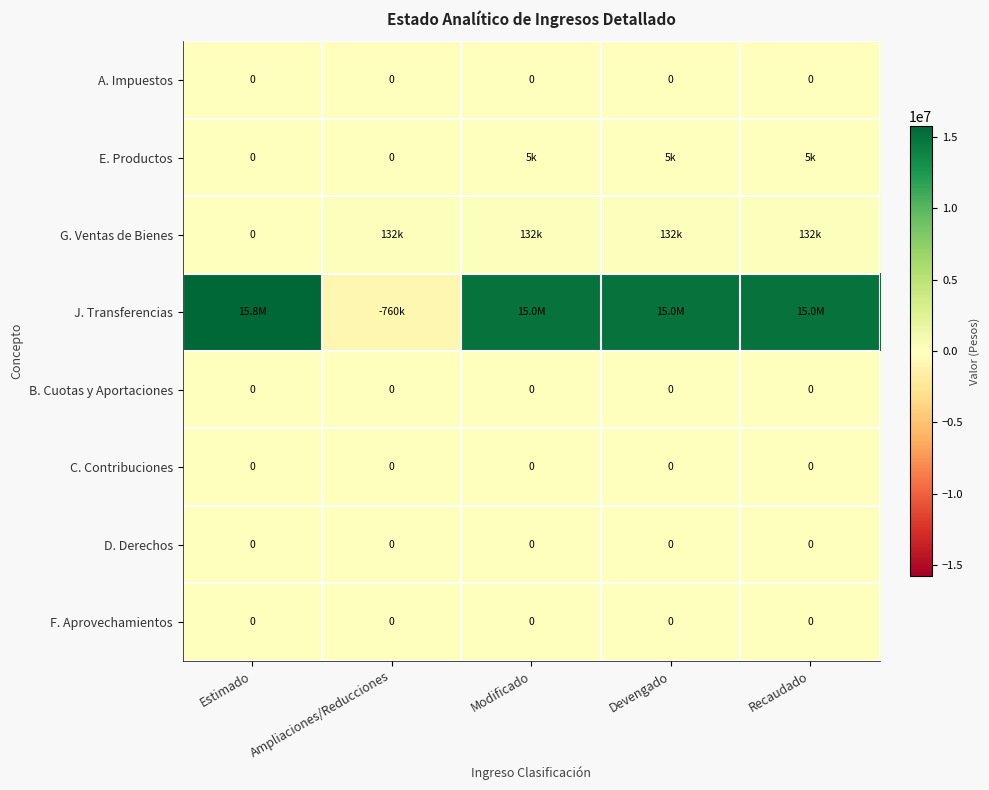

Is it true that A. Impuestos equals 0 at Estimado?

True